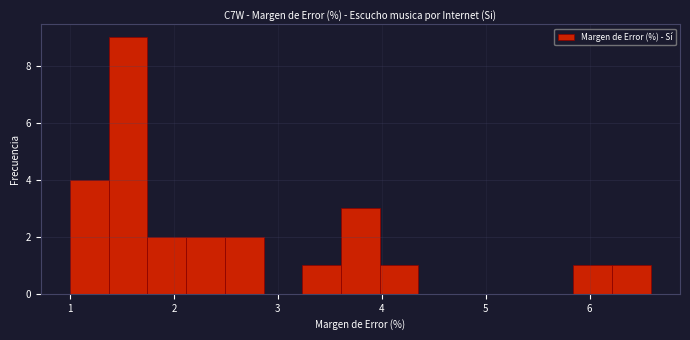

Around what value on the x-axis is the tallest bar? Give the approximate position of its centre, as read against the axis.

1.6